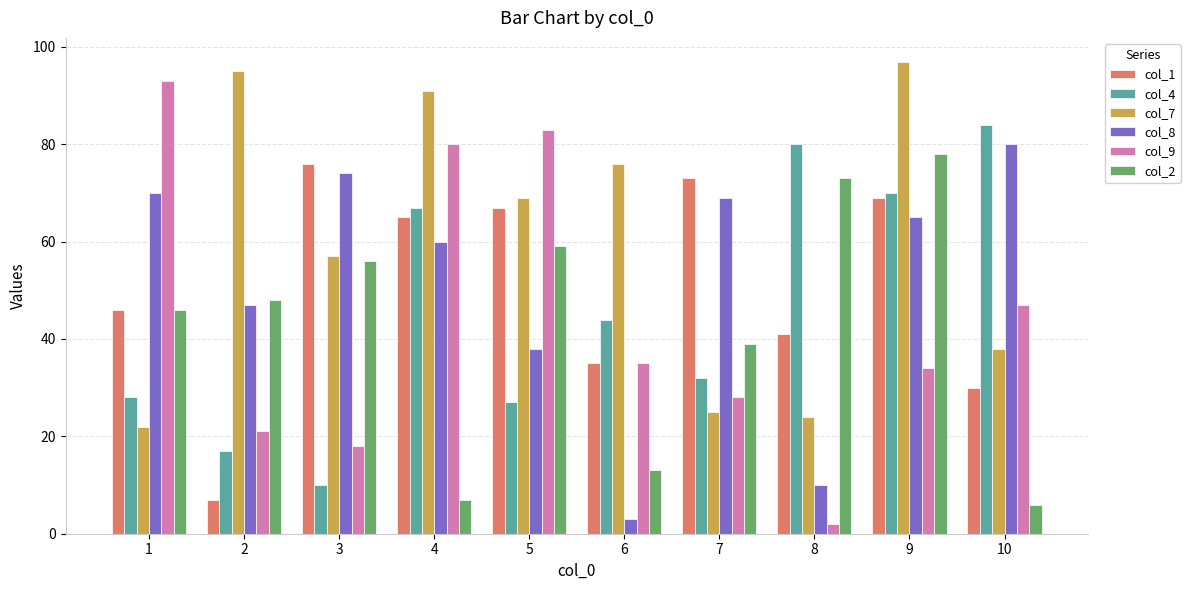

How many groups of bars are there?

10